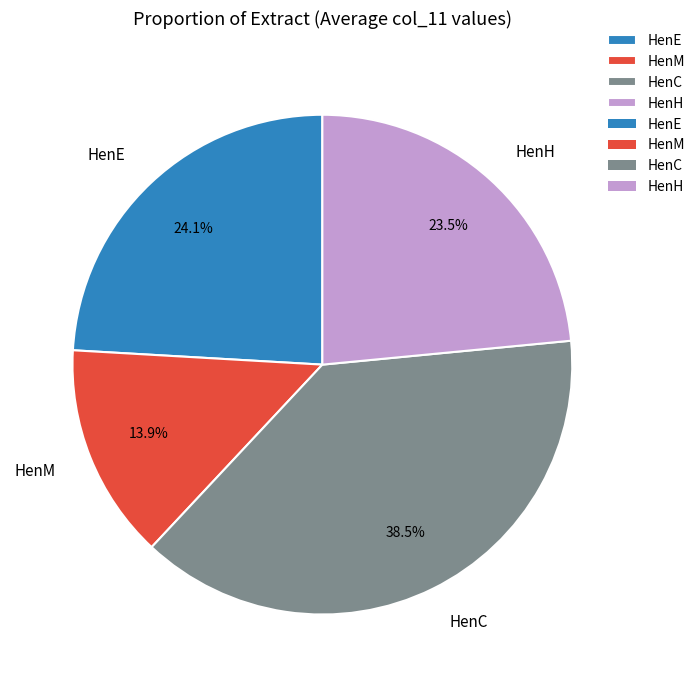

To the nearest percent, what is the combined percentage of HenC and HenE?

63%